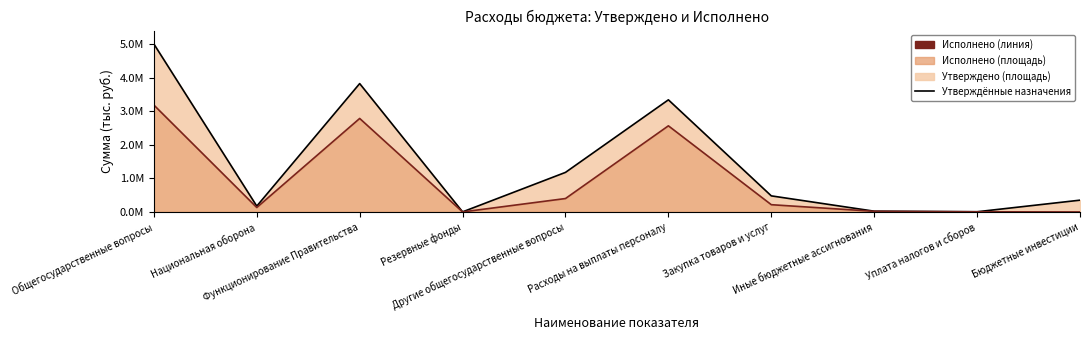

What is the sum of all Утверждённые назначения (линия) values?

14361478.4